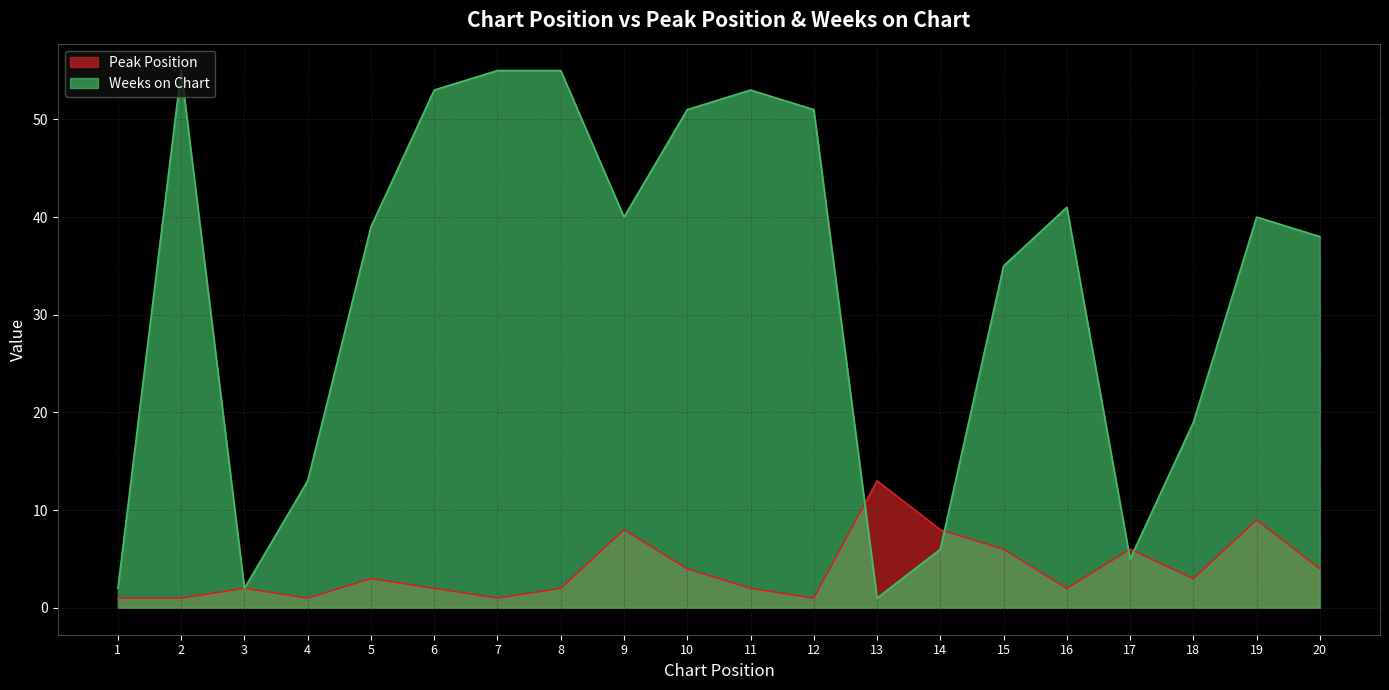

How many intersections are there between Weeks on Chart and Peak Position?

4